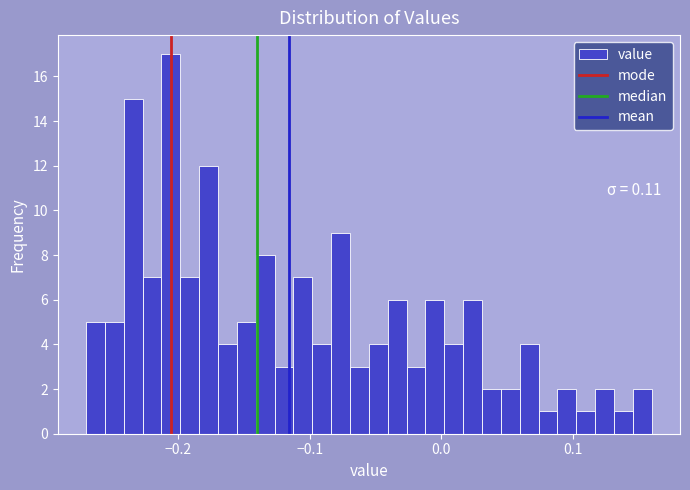

Read against the x-axis, roughly where is the centre of the tallest bar?

-0.21